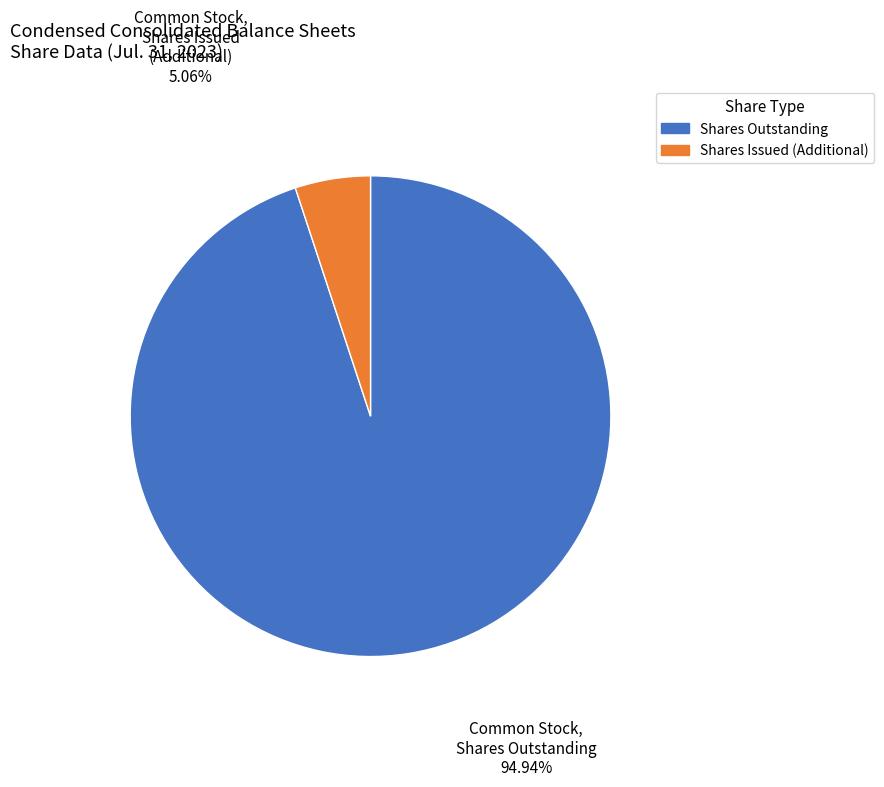

Does any single category account for the majority?

Yes